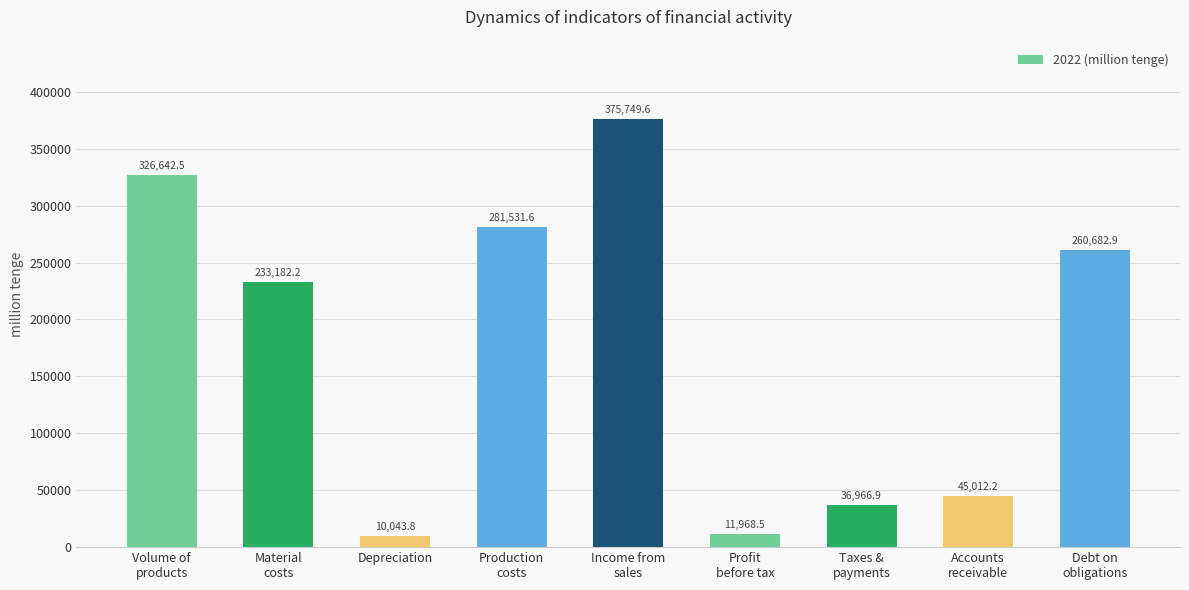

How many bars are there in total?

9